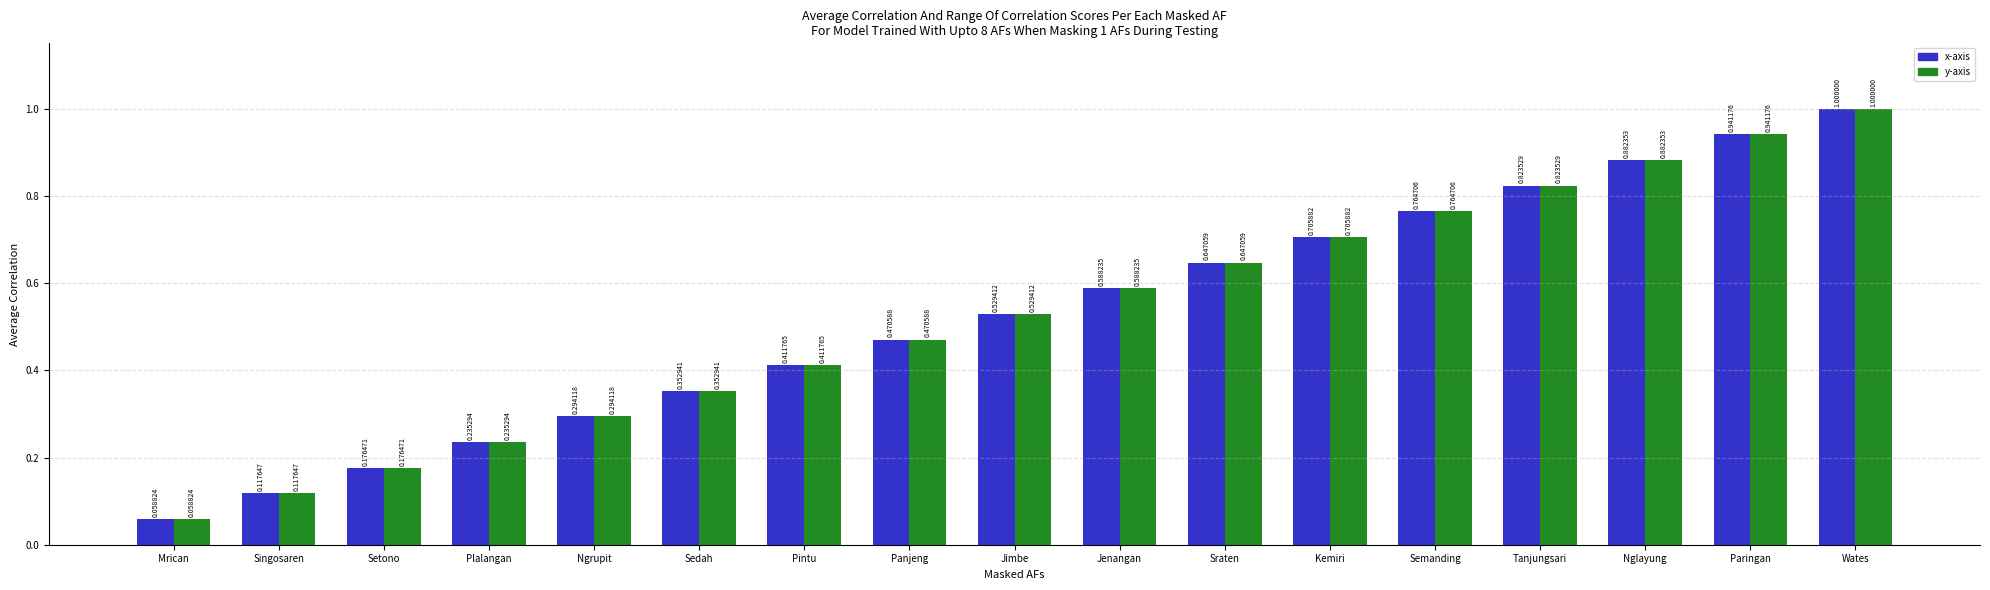

At how many categories does at least one series exceed 0?

17